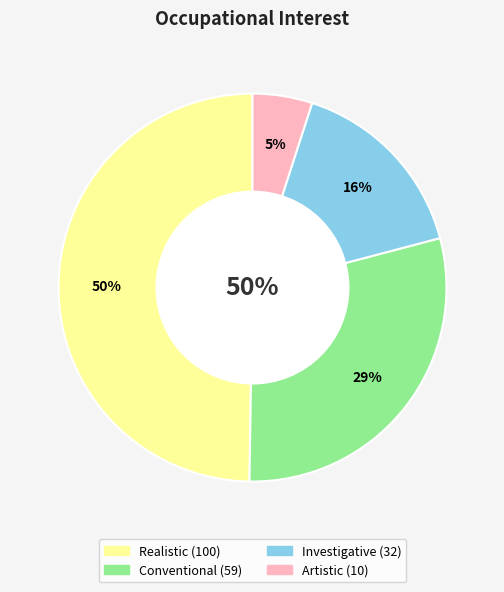

What is the largest slice in the pie chart?

Realistic